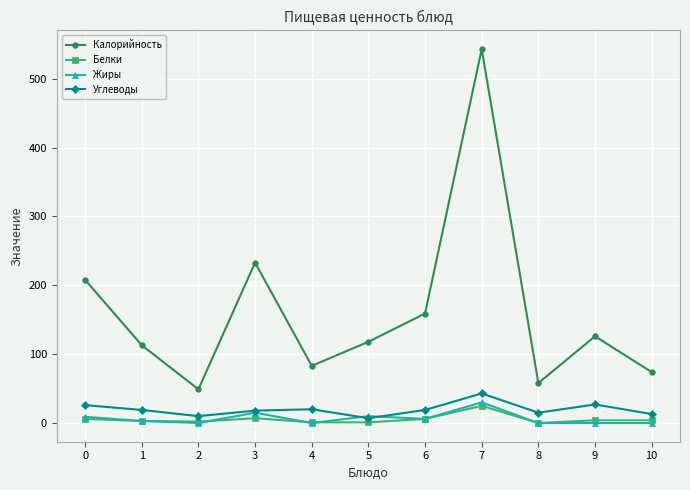

True or false: Калорийность and Углеводы intersect in this chart.

False